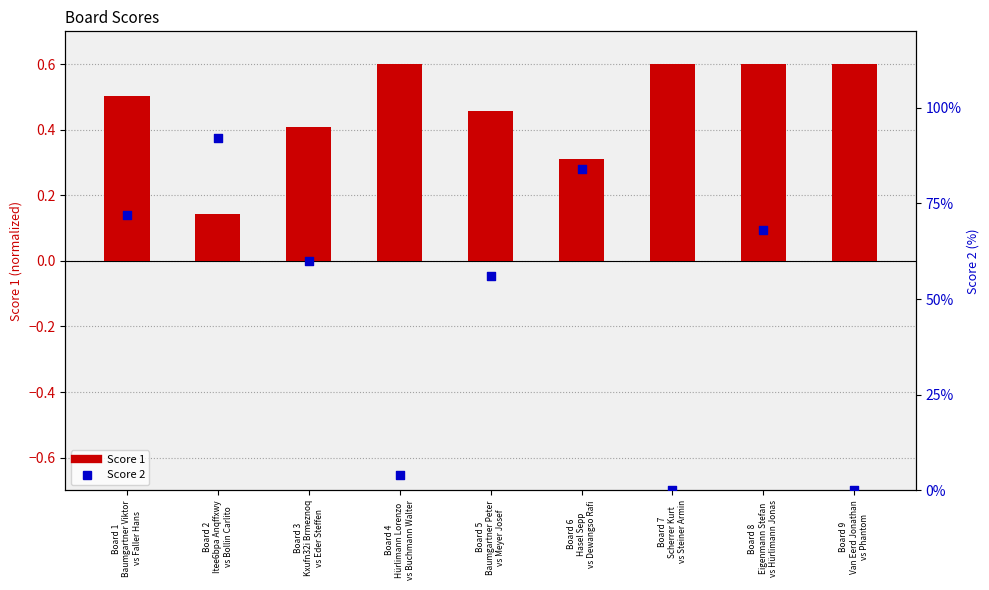

Which series reaches the minimum Y coordinate?

Score 2